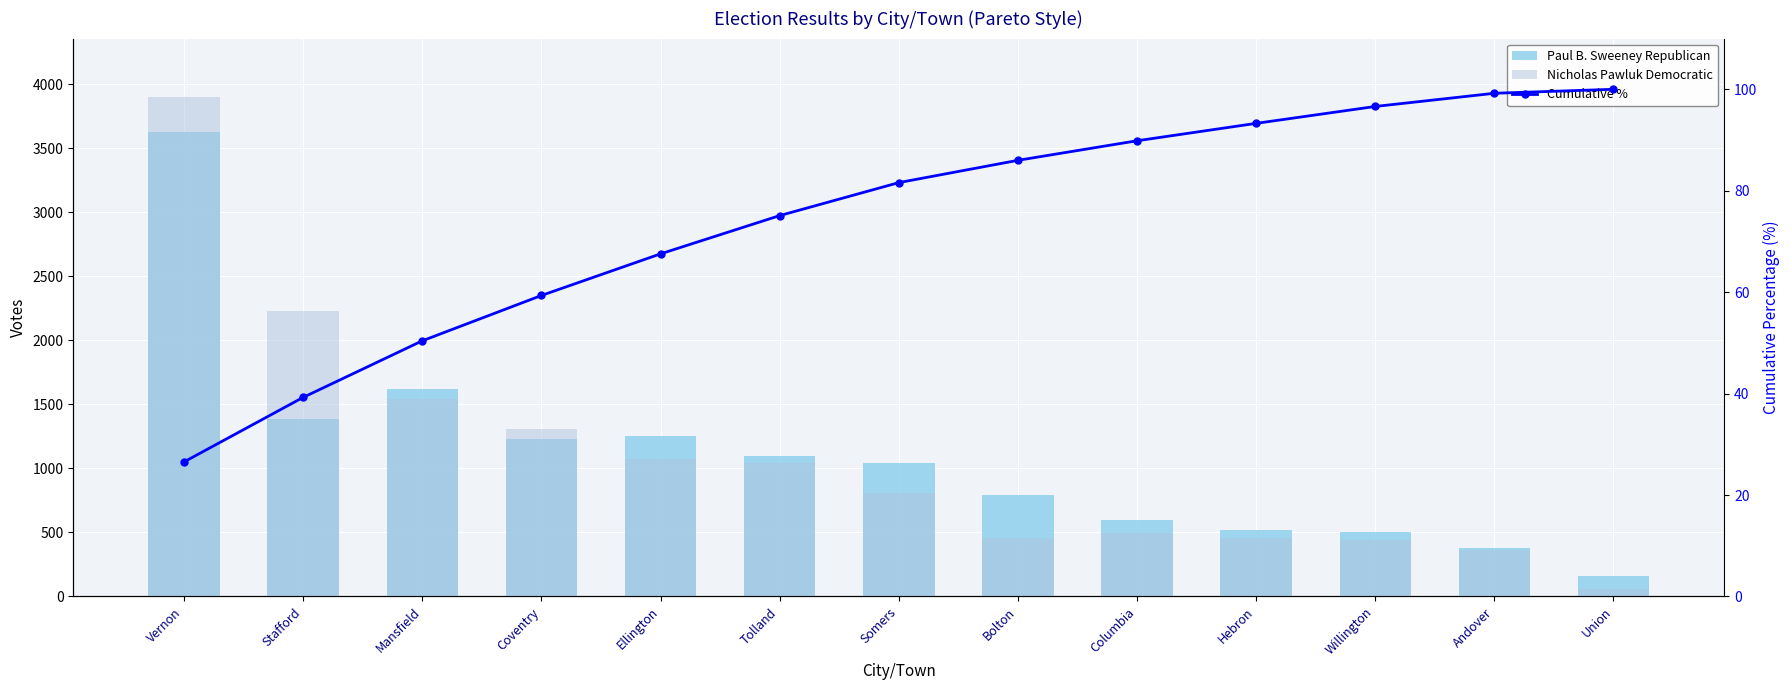

The value of Paul B. Sweeney Republican at Ellington is 2014.9. True or false?

False